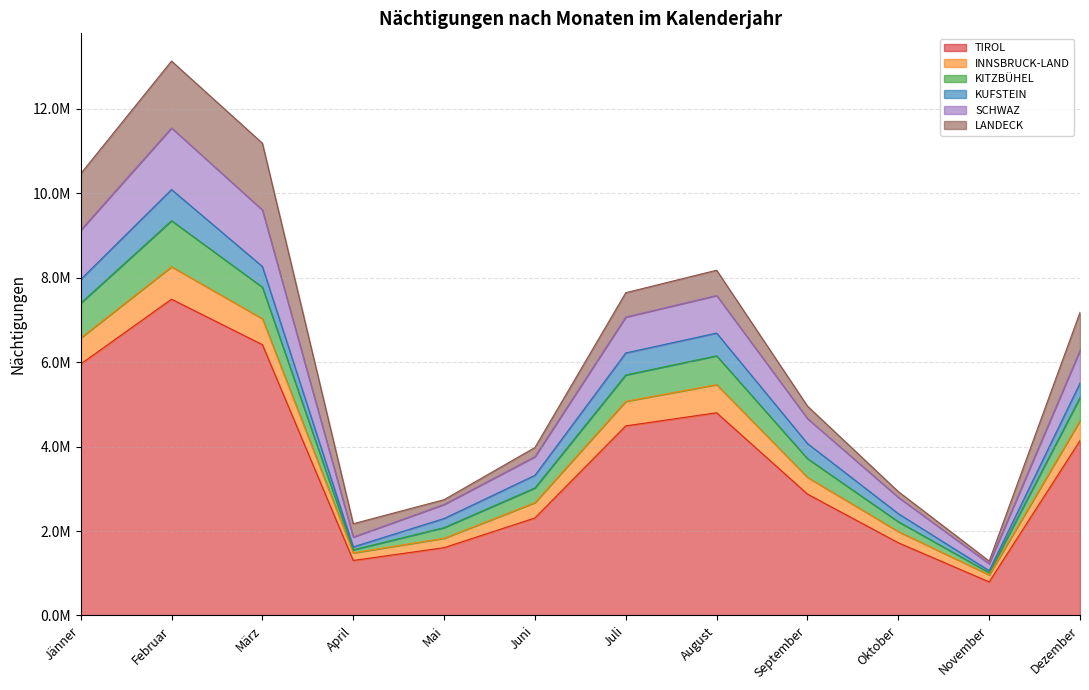

What are all the series names shown in the legend?

TIROL, INNSBRUCK-LAND, KITZBÜHEL, KUFSTEIN, SCHWAZ, LANDECK